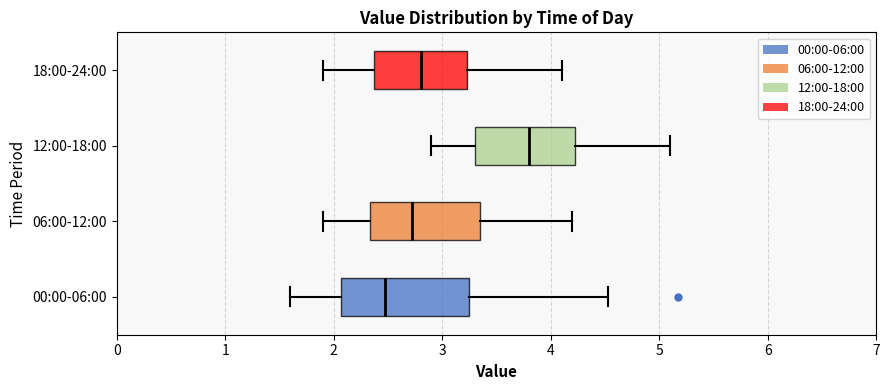

Where does the right whisker of the box for 00:00-06:00 end on the x-axis? The values are not printed on the chart, so give them approximately, as read against the axis.

4.5